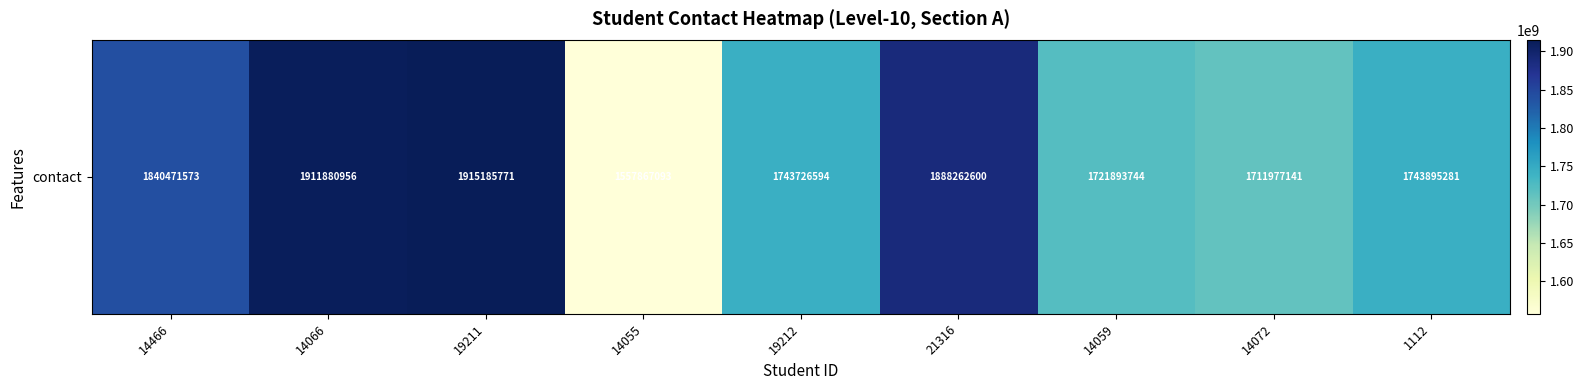

Which category has the highest value across all series?

19211